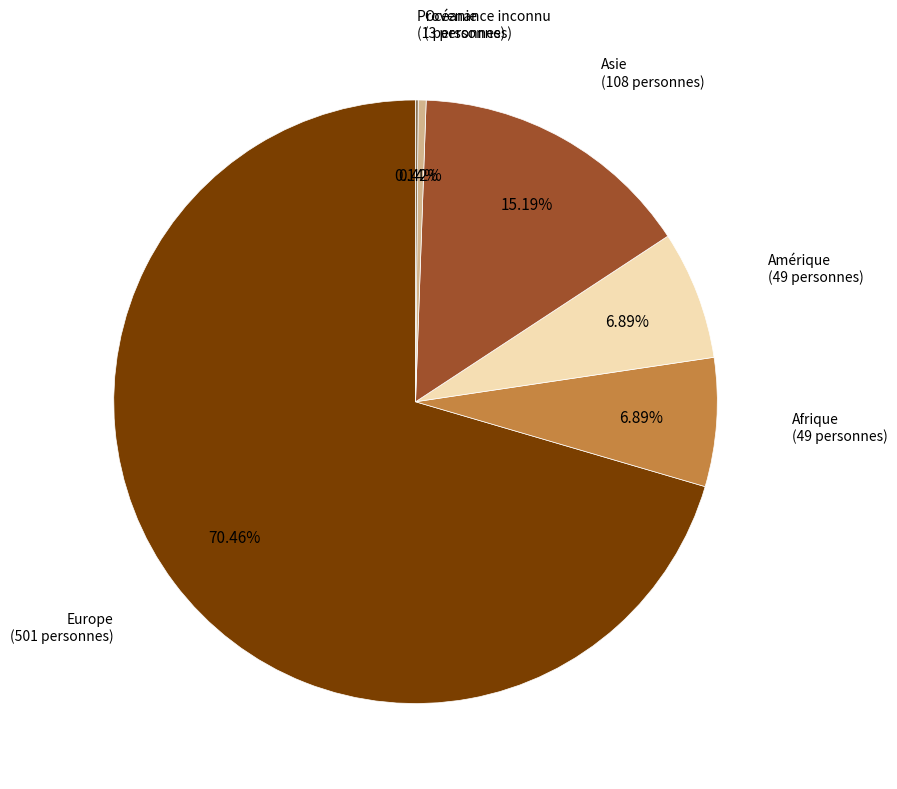

To the nearest percent, what is the difference between the largest and smallest slice percentages?

70%